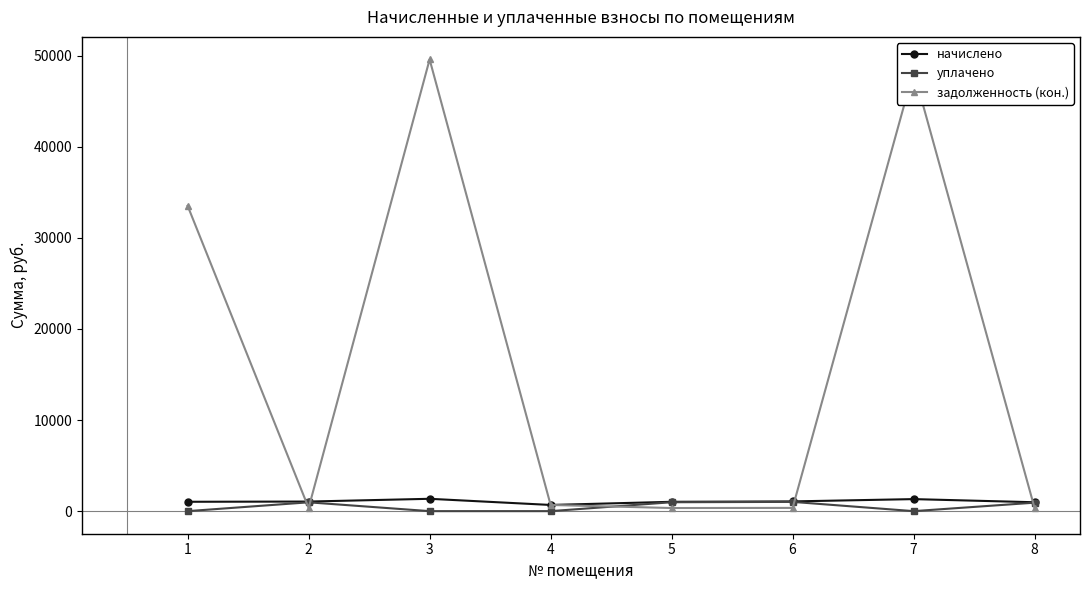

Which series ends up on top after the final intersection of уплачено and задолженность (кон.)?

уплачено